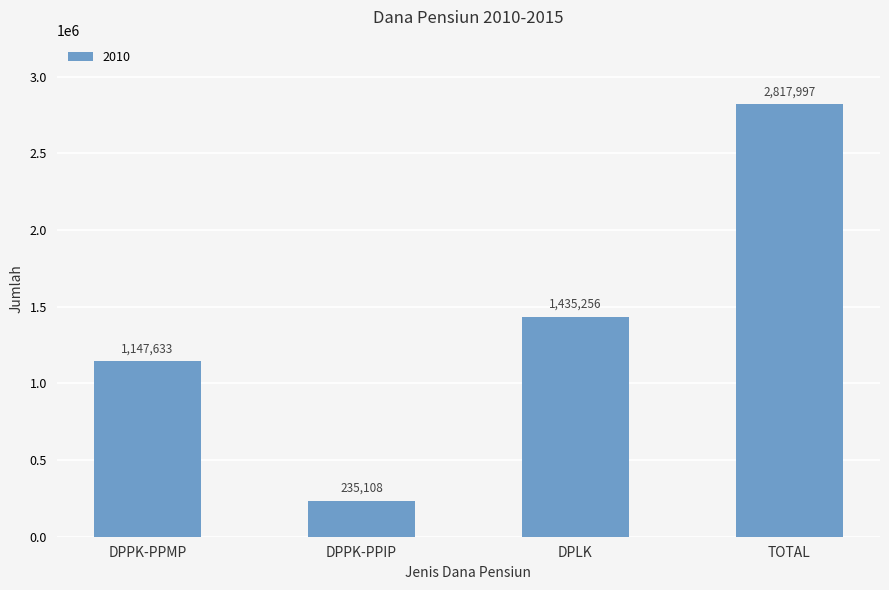

How many values are between 1147633 and 2817997?

3